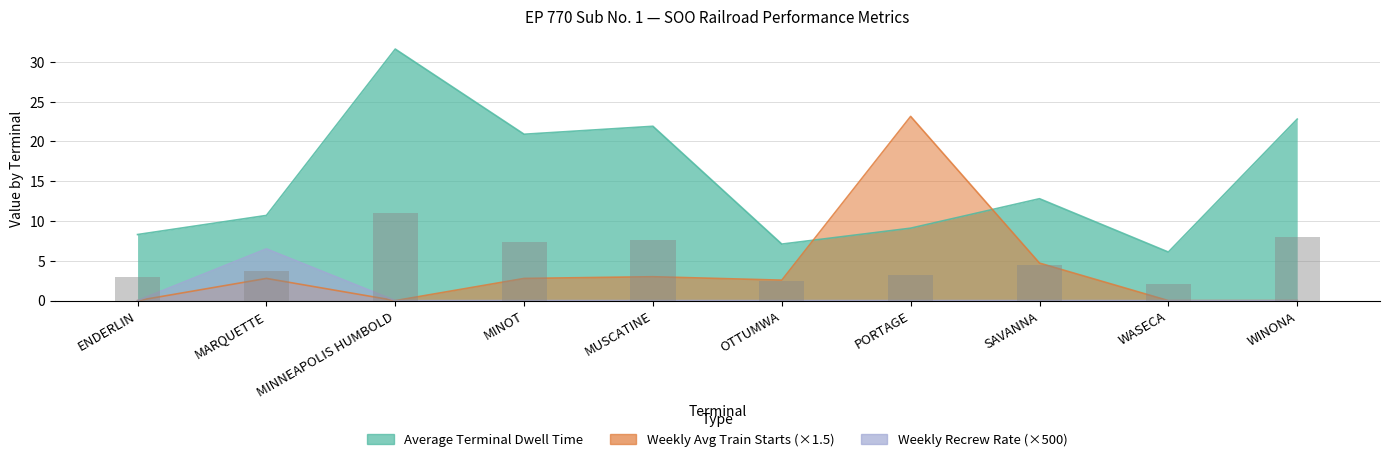

How many values in the Weekly Avg Train Starts series exceed 2?

6